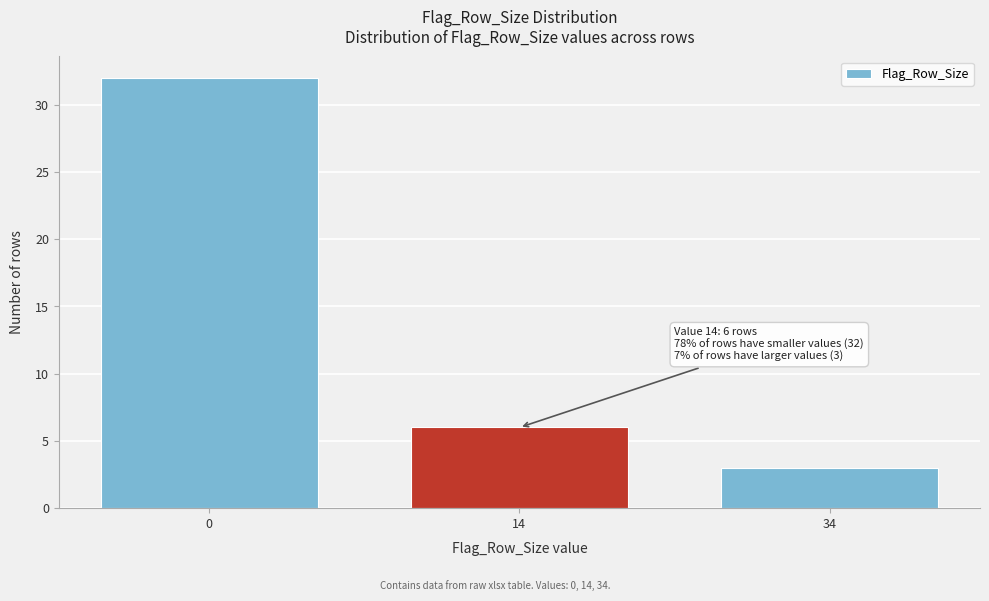

Reading left to right, what are all the values shown in this chart?

0=32	14=6	34=3